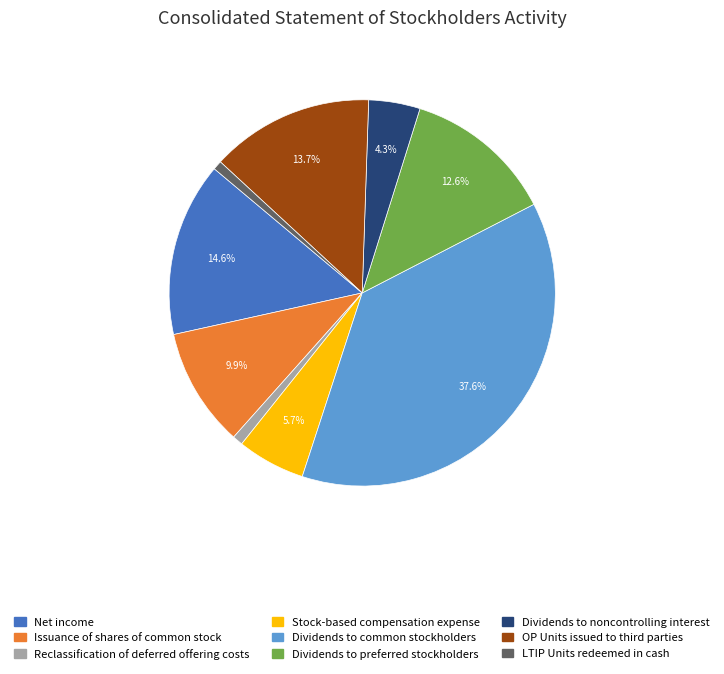

To the nearest percent, what is the average slice percentage?

11%